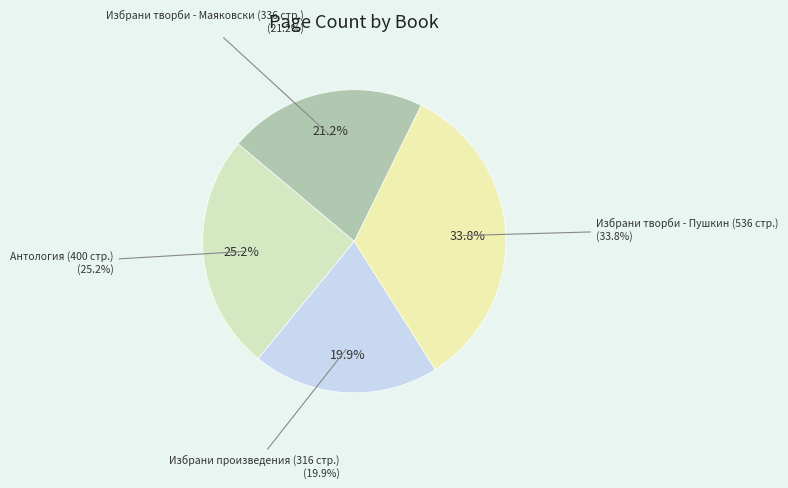

What percentage do Избрани творби - Пушкин (12651) and Антология на световната любовна лирика (7566) together represent?

58.9%